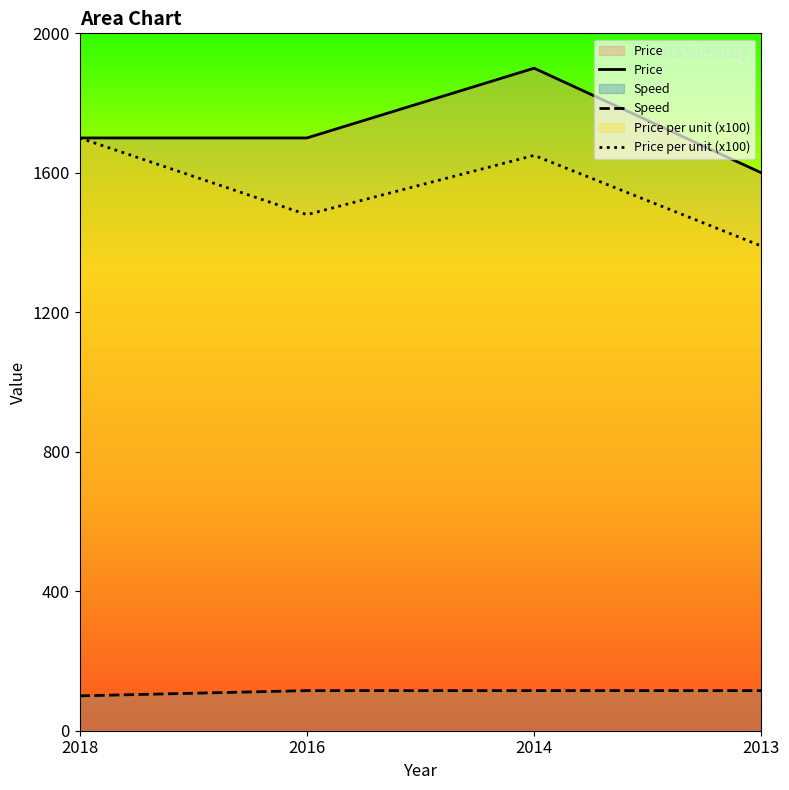

What is the difference between the highest and lowest values at 2016?

1585